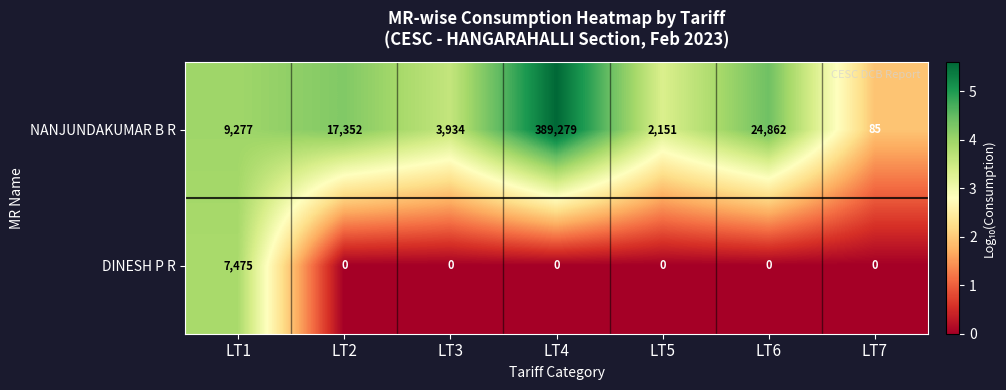

Count the number of data series in this chart.

2